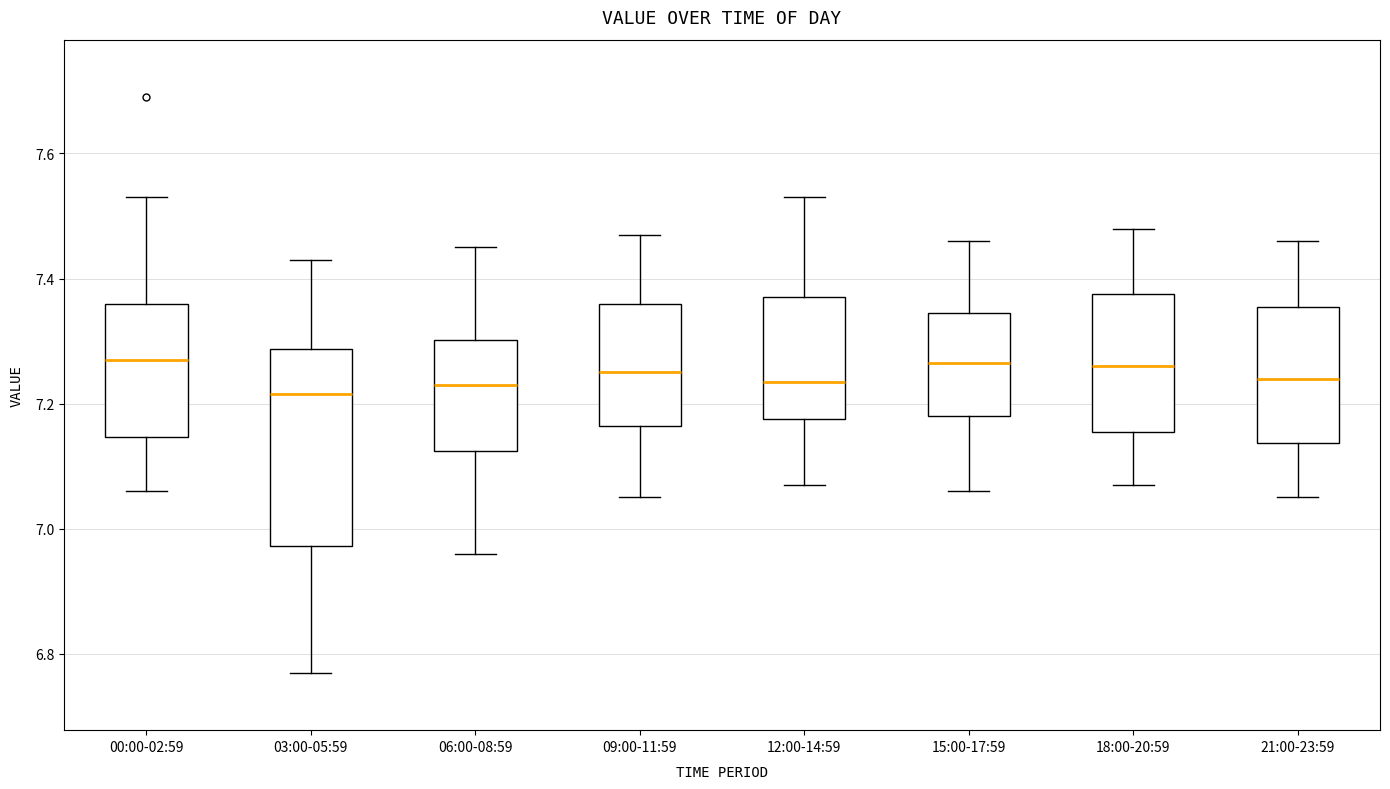

Where does the lower whisker of the box for 12:00-14:59 end on the y-axis? The values are not printed on the chart, so give them approximately, as read against the axis.

7.08